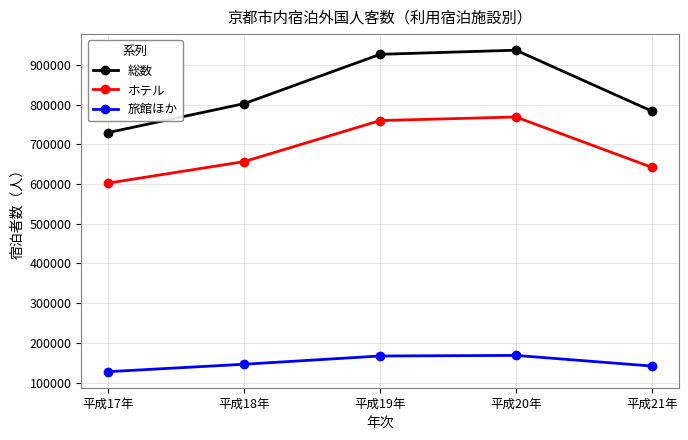

What value does the 旅館ほか series have at 平成21年?

141504